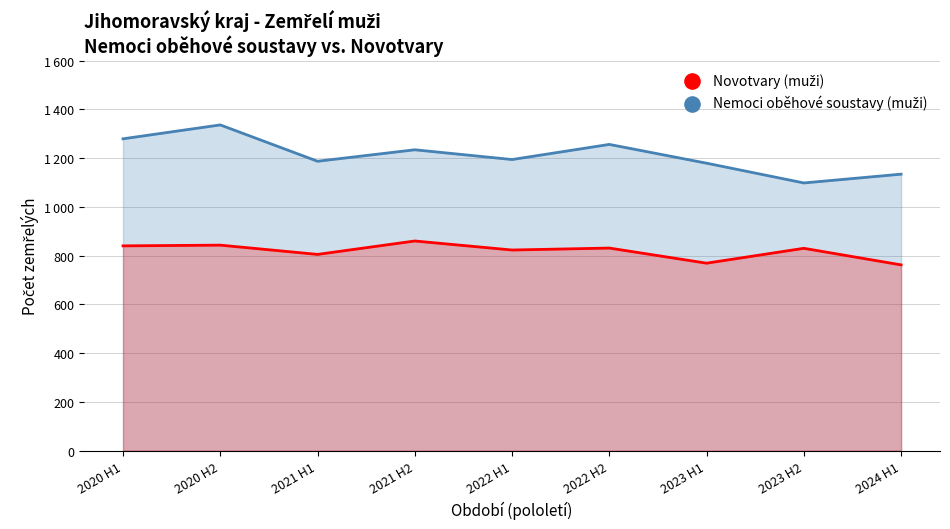

Which series has the largest total across all categories?

Nemoci oběhové soustavy